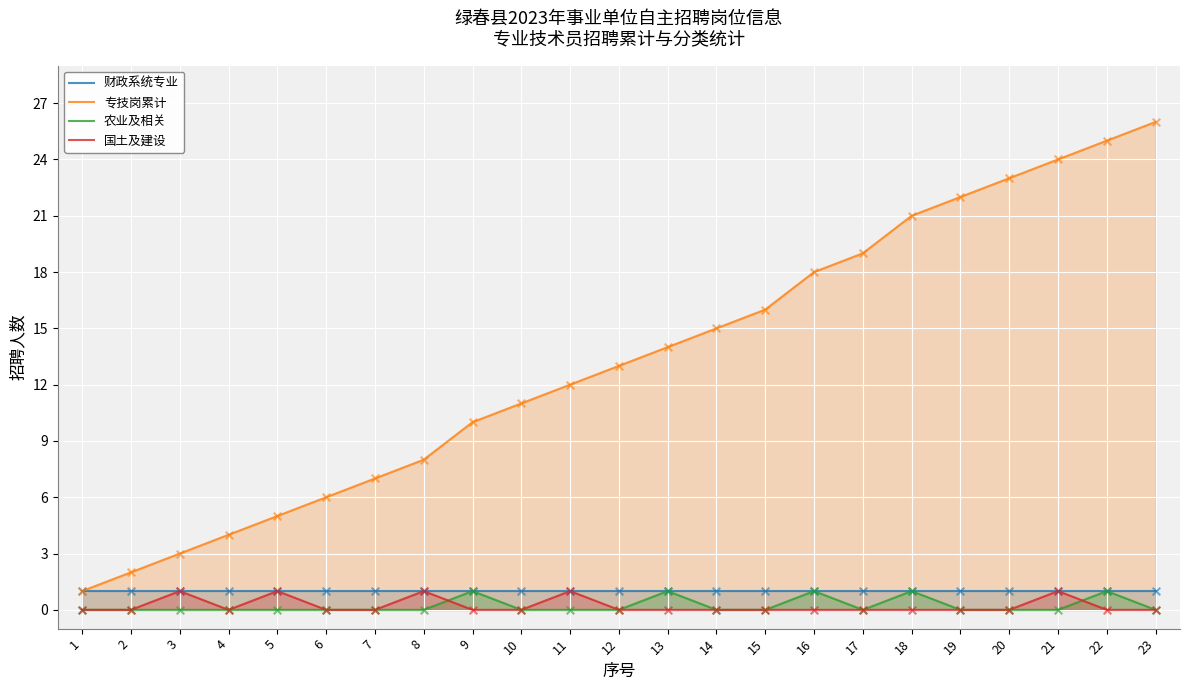

Which series has the largest total across all categories?

专技岗累计